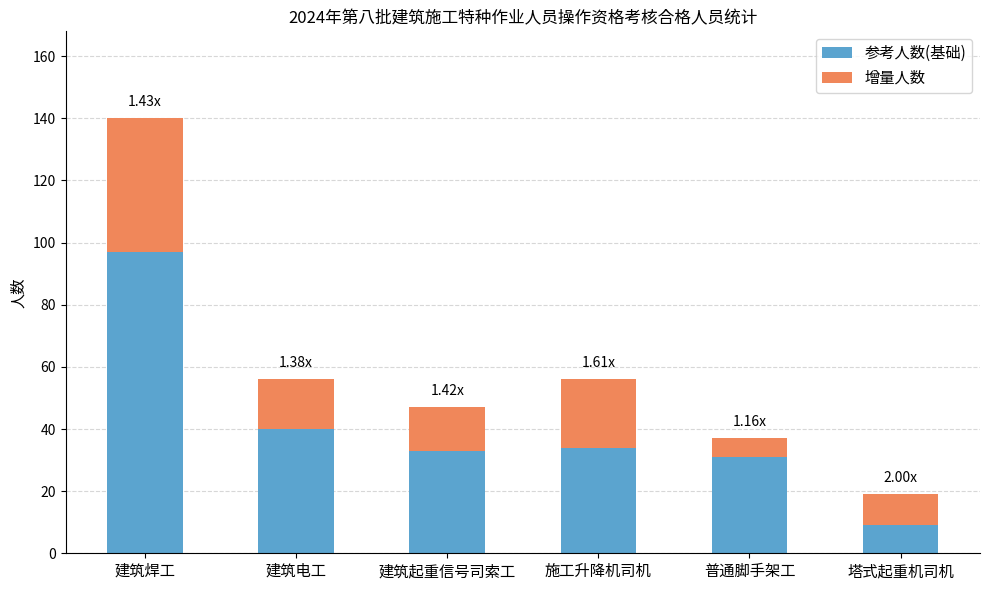

Which category has the lowest value in the 参考人数(基础) series?

塔式起重机司机